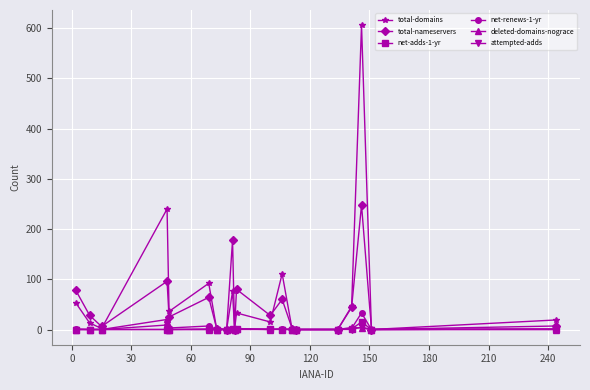

What is the maximum value for total-nameservers?

248